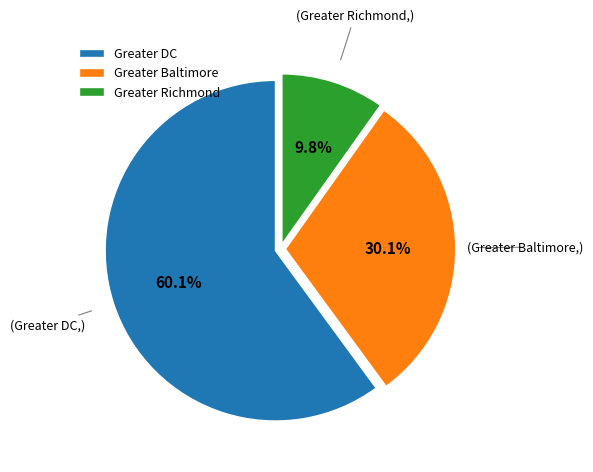

To the nearest percent, what is the difference between the largest and smallest slice percentages?

50%